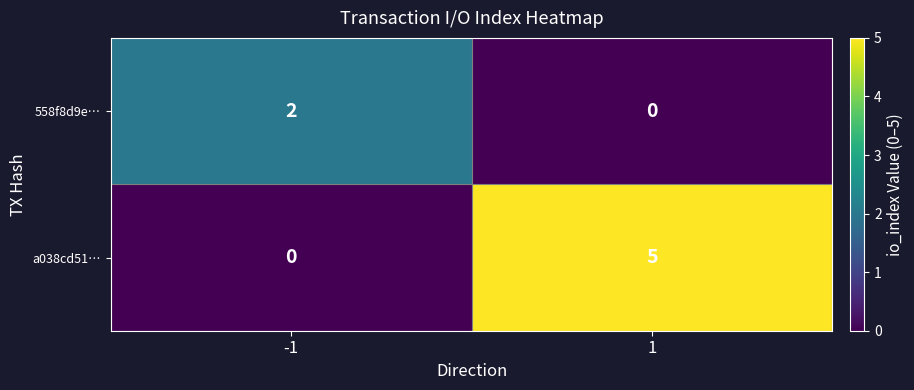

Reading right to left, what are all the values shown in this chart?

558f8d9e…: 1=0	-1=2
a038cd51…: 1=5	-1=0